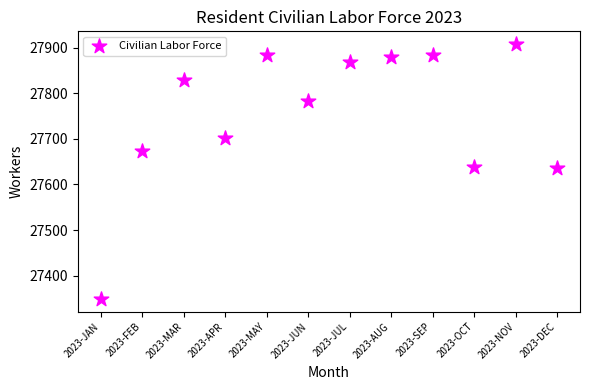

What is the average Y value?

27753